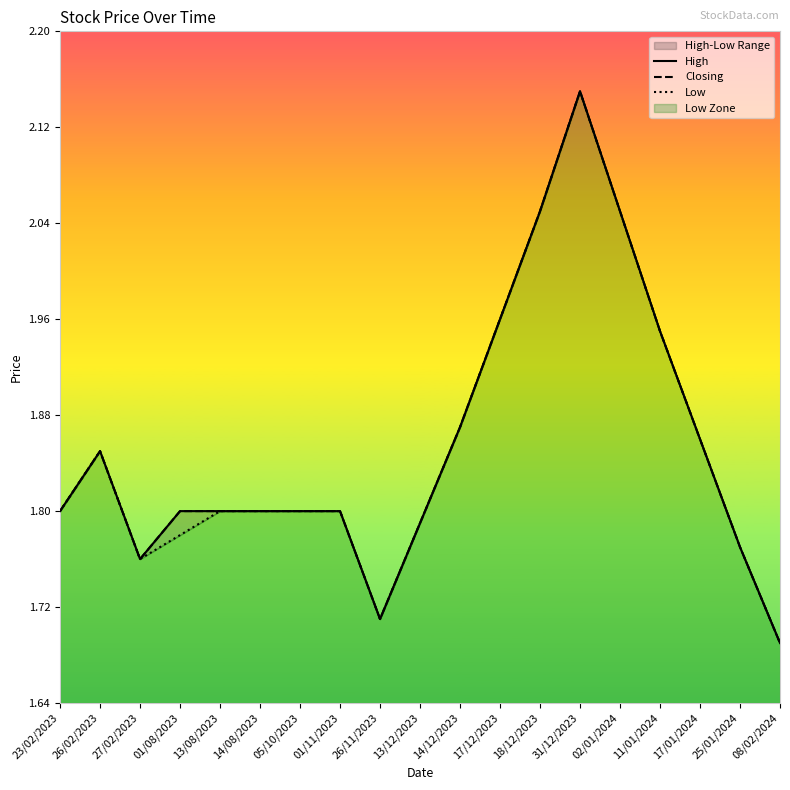

Between 14/08/2023 and 05/10/2023, which is larger?

14/08/2023